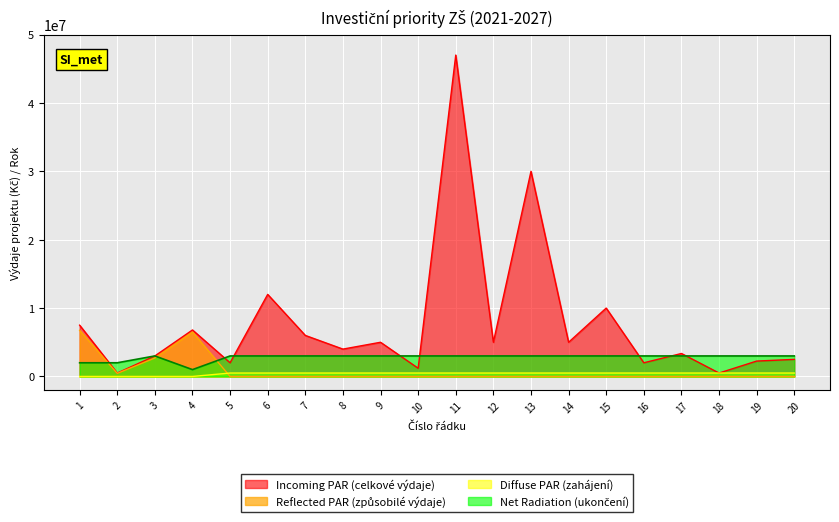

Between which two adjacent categories do Incoming PAR (celkové výdaje) and Net Radiation (ukončení) first intersect?

1 and 2